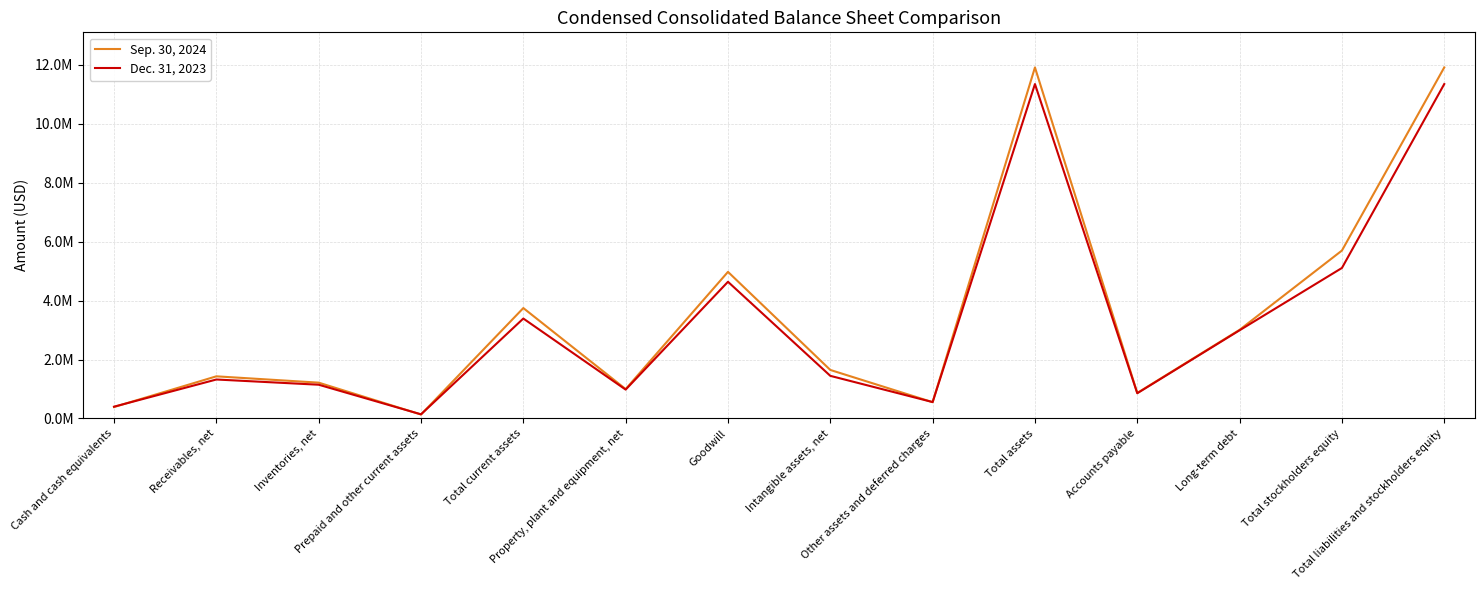

Which series has the largest total across all categories?

Sep. 30, 2024